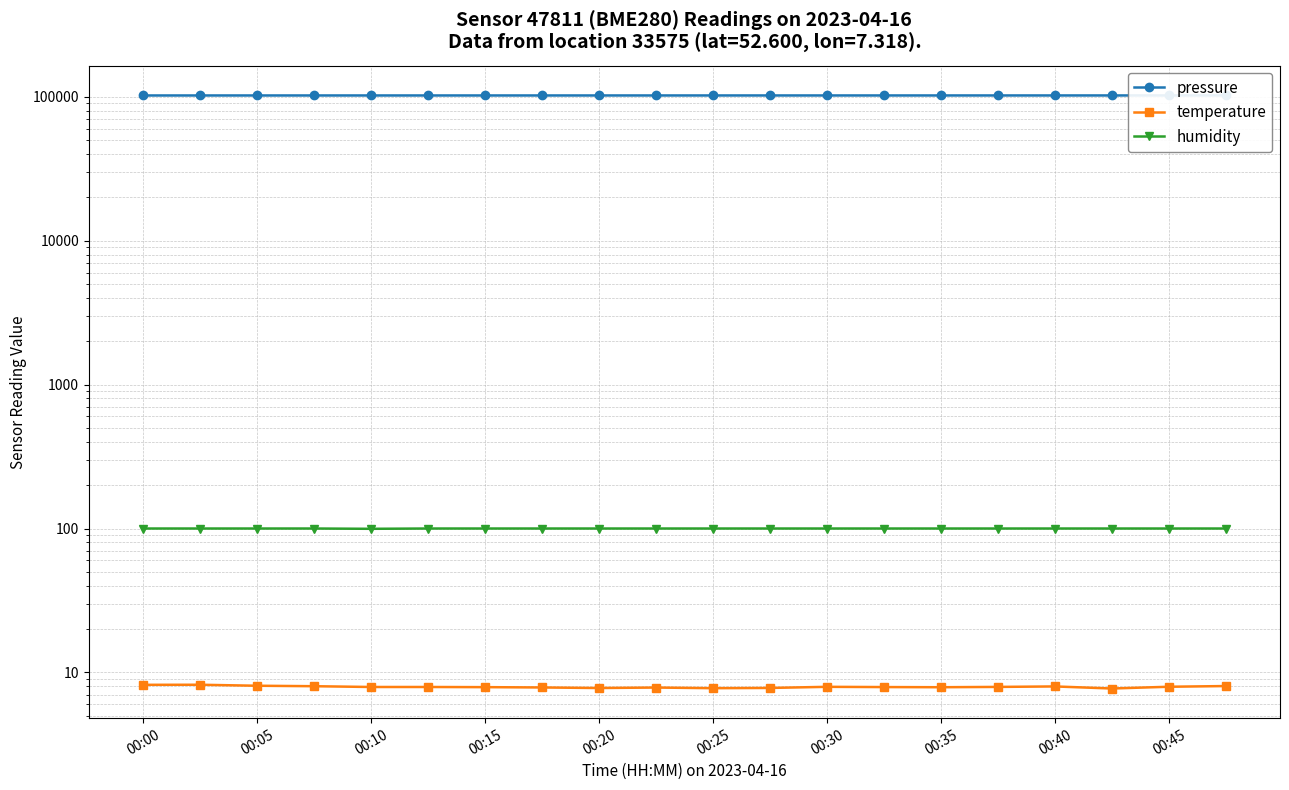

True or false: humidity and pressure intersect in this chart.

False